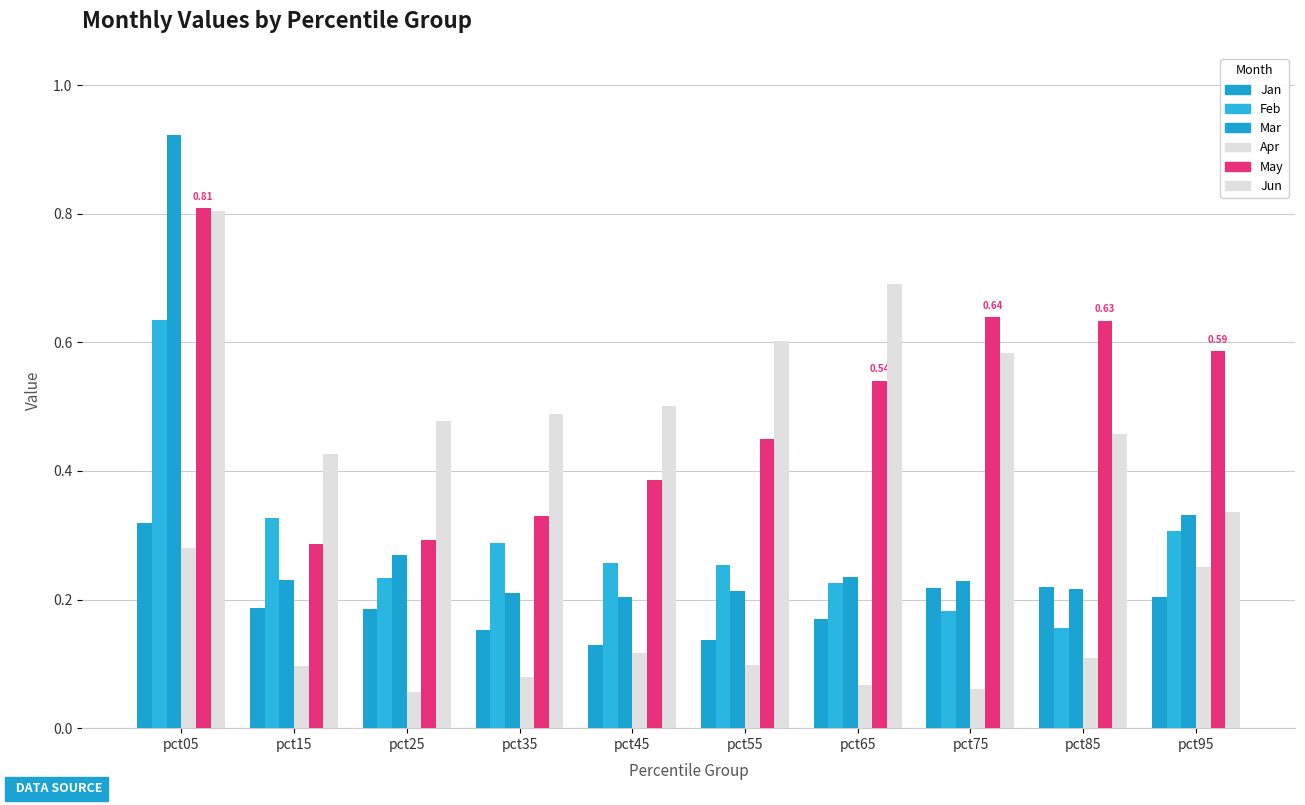

Are the bars grouped side by side (vs. stacked)?

Yes